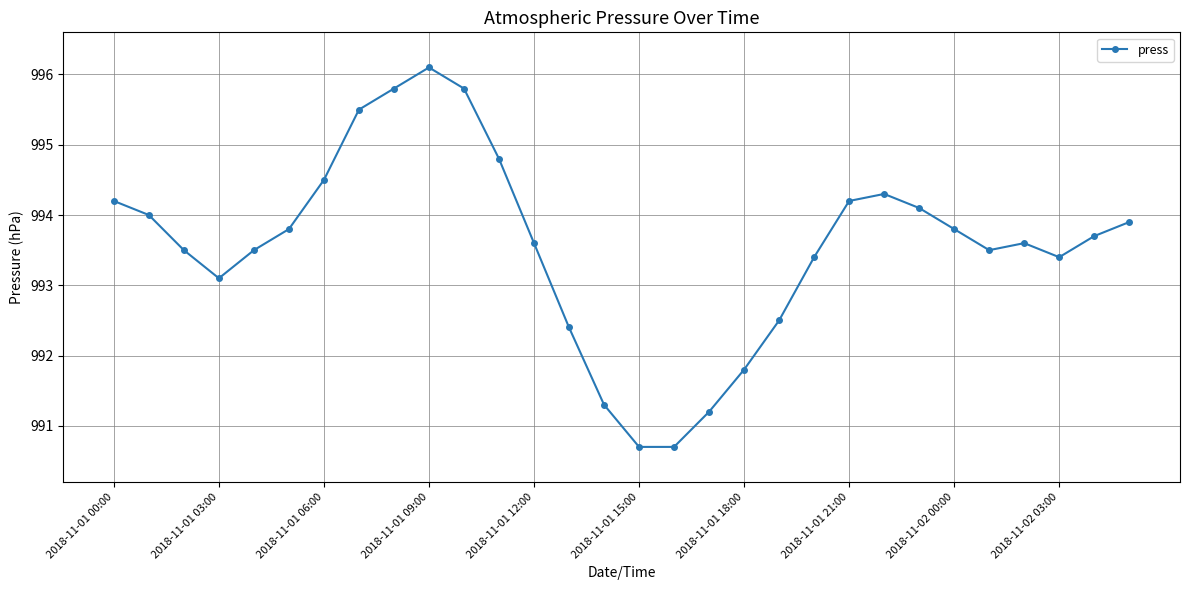

What is the value of the 14th point from the left?

992.4